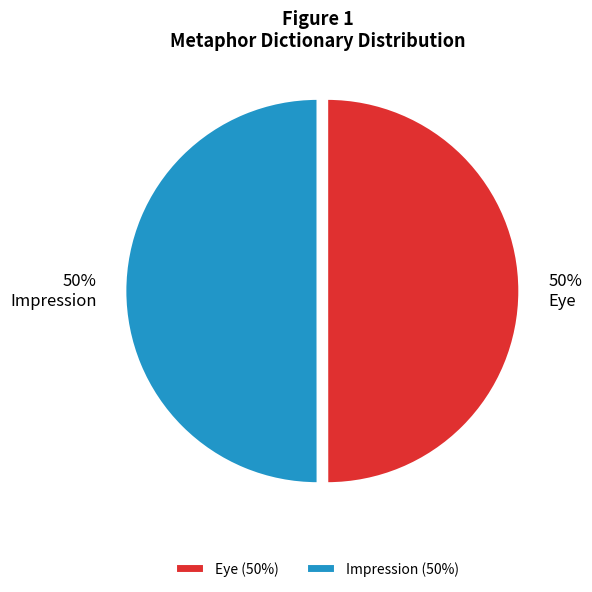

To the nearest percent, what is the average slice percentage?

50%